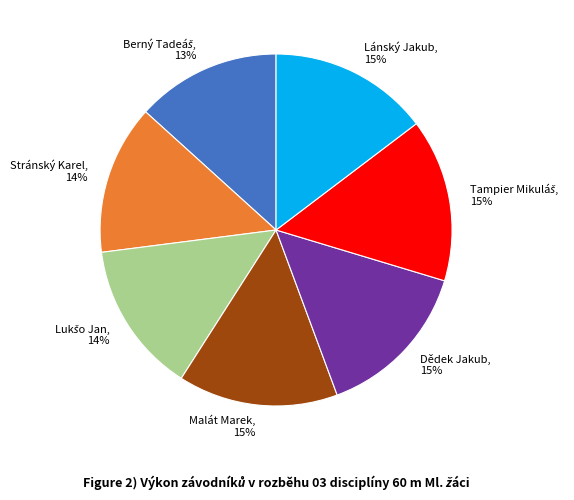

Combined, do Dědek Jakub and Malát Marek account for over 50%?

No